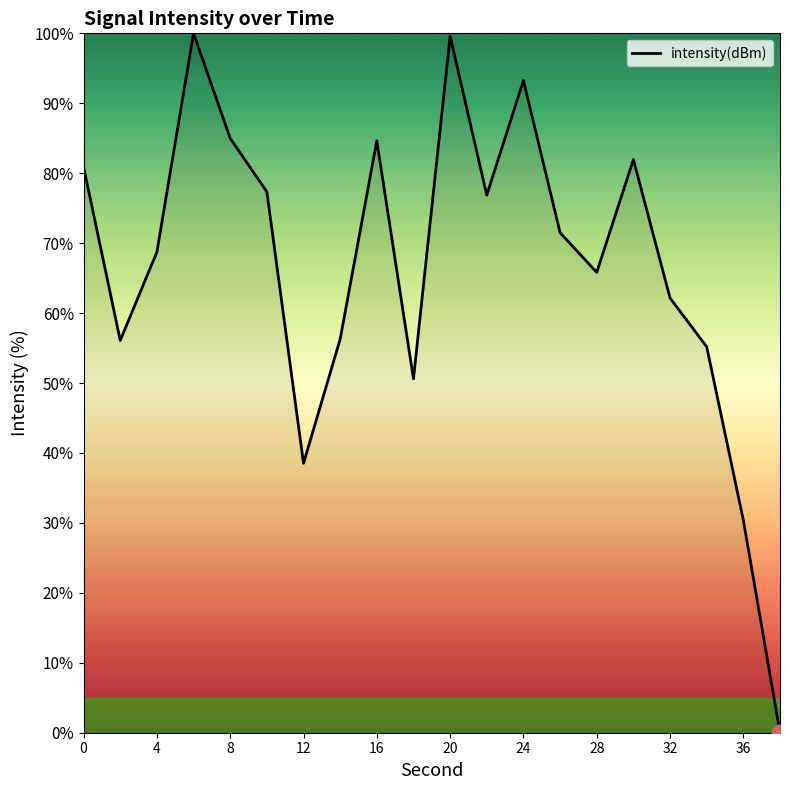

What is the greatest value displayed?

100.0